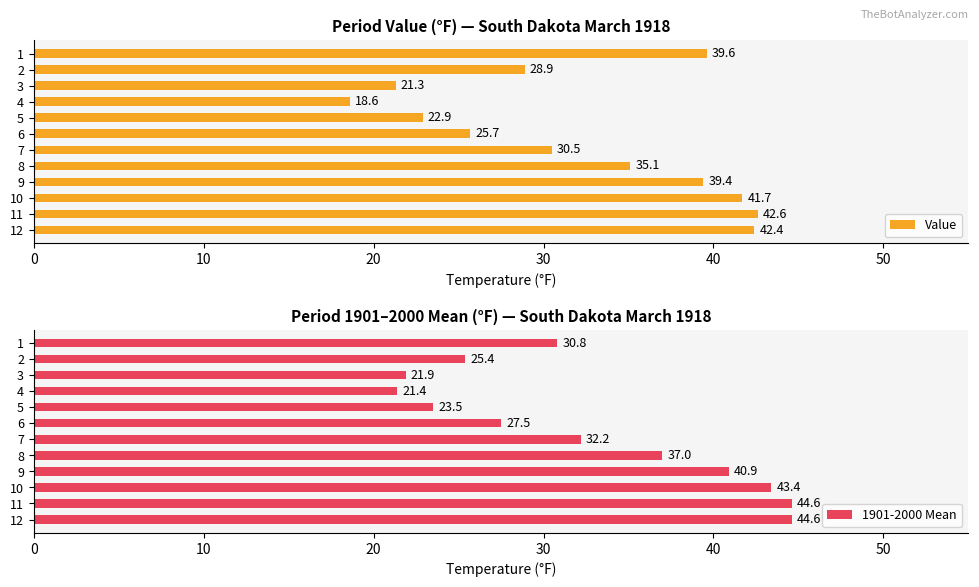

Rank the categories by Value value from highest to lowest.

11, 12, 10, 1, 9, 8, 7, 2, 6, 5, 3, 4